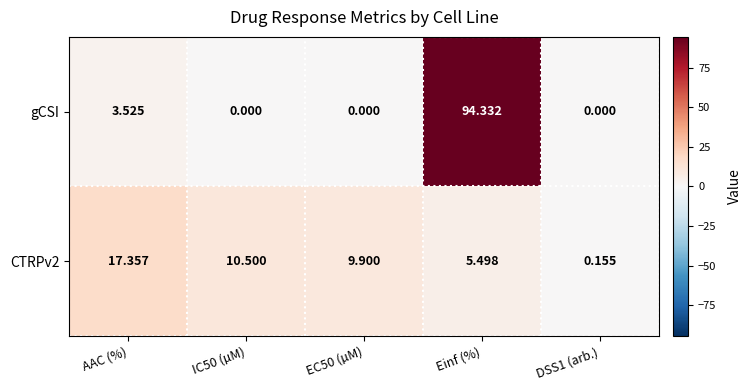

How many data points in gCSI are above 0?

2